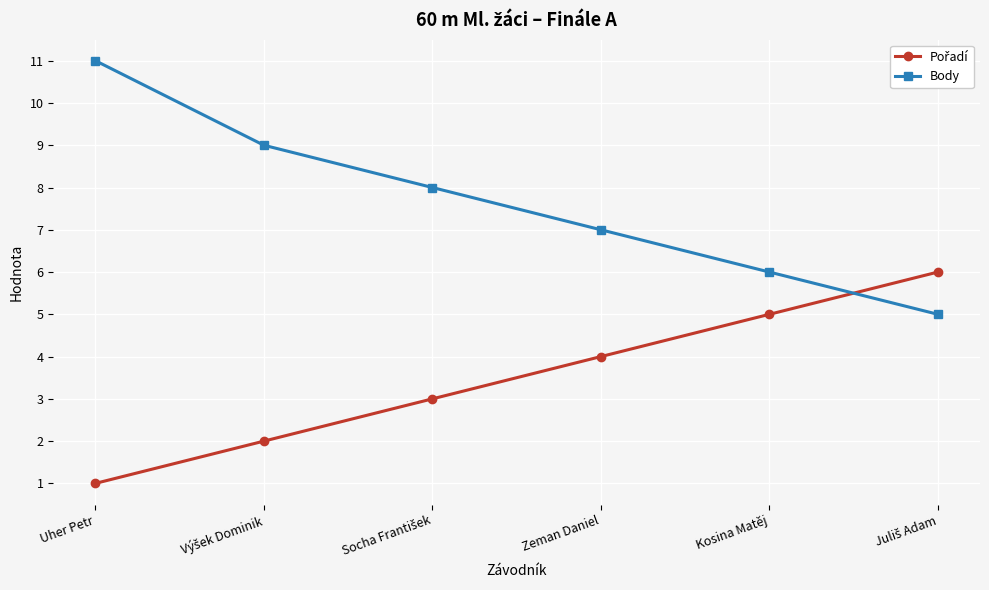

Which label corresponds to the smallest value in the chart?

Uher Petr